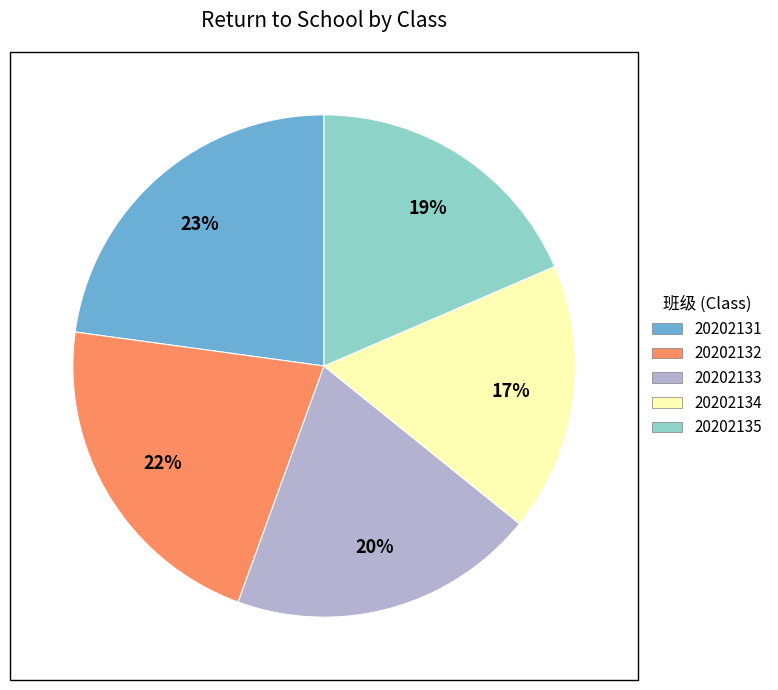

Is the sum of 20202132 and 20202133 greater than half?

No